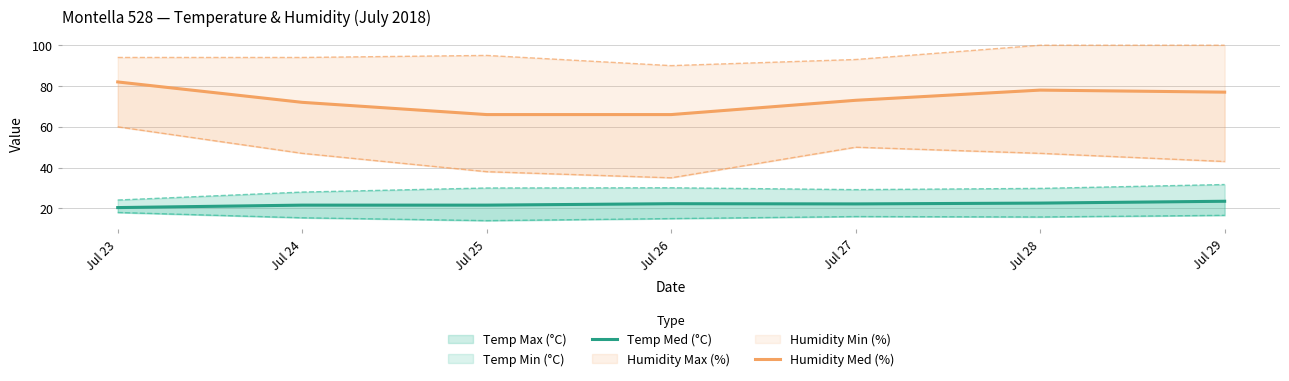

Reading right to left, transcribe all the data shown in this chart.

Temp Med (°C): Jul 29=23.5	Jul 28=22.6	Jul 27=22.2	Jul 26=22.3	Jul 25=21.6	Jul 24=21.6	Jul 23=20.4
Humidity Med (%): Jul 29=77.0	Jul 28=78.0	Jul 27=73.0	Jul 26=66.0	Jul 25=66.0	Jul 24=72.0	Jul 23=82.0